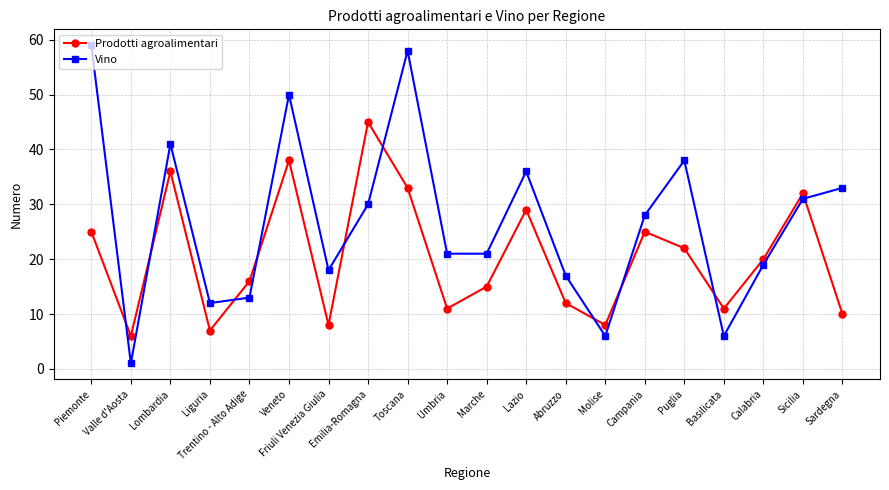

True or false: Vino and Prodotti agroalimentari cross at least once.

True